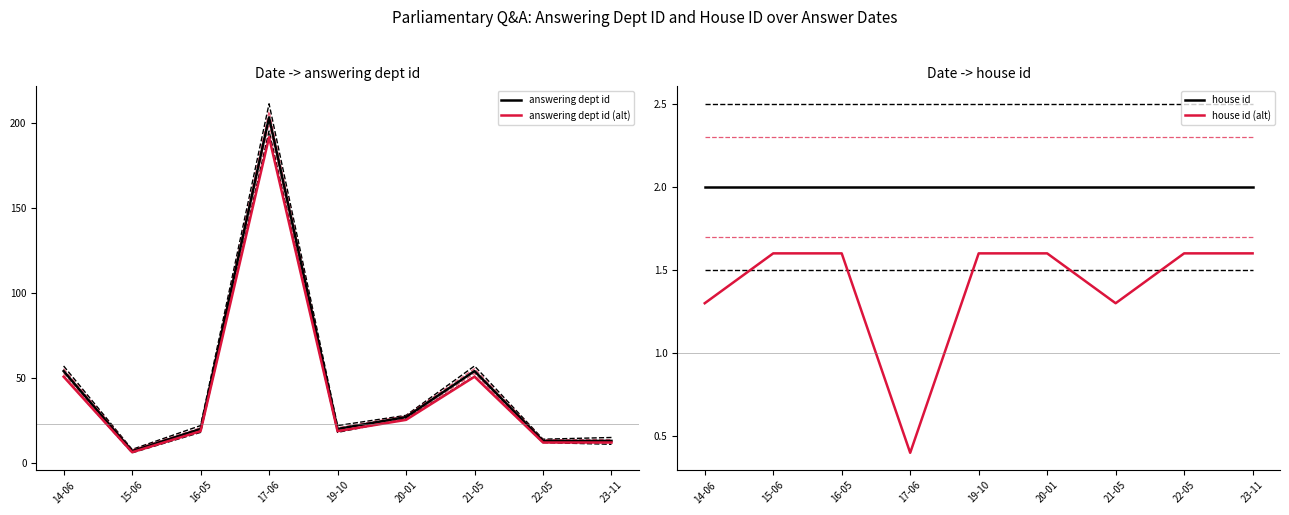

What is the highest value of the answering dept id (alt) series?

191.3